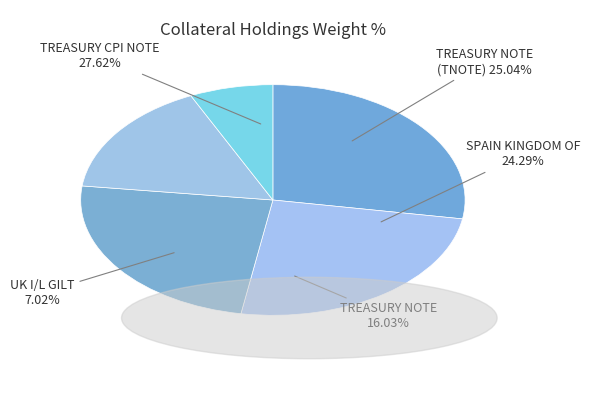

How many segments does this pie chart have?

5